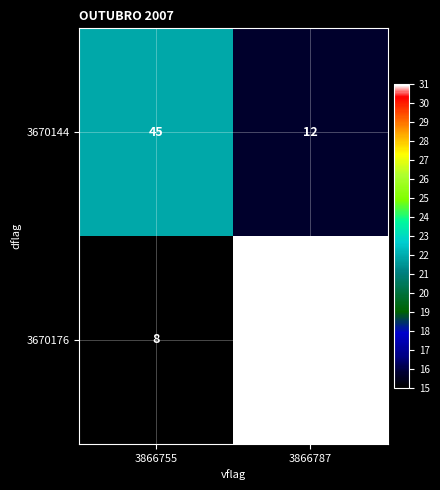

How many series are shown in this chart?

2